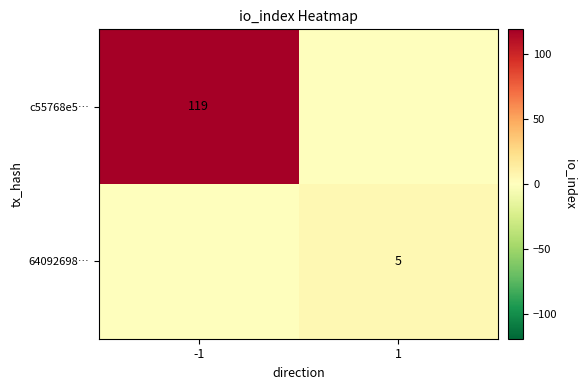

The c55768e5… series shows 82 at -1. True or false?

False